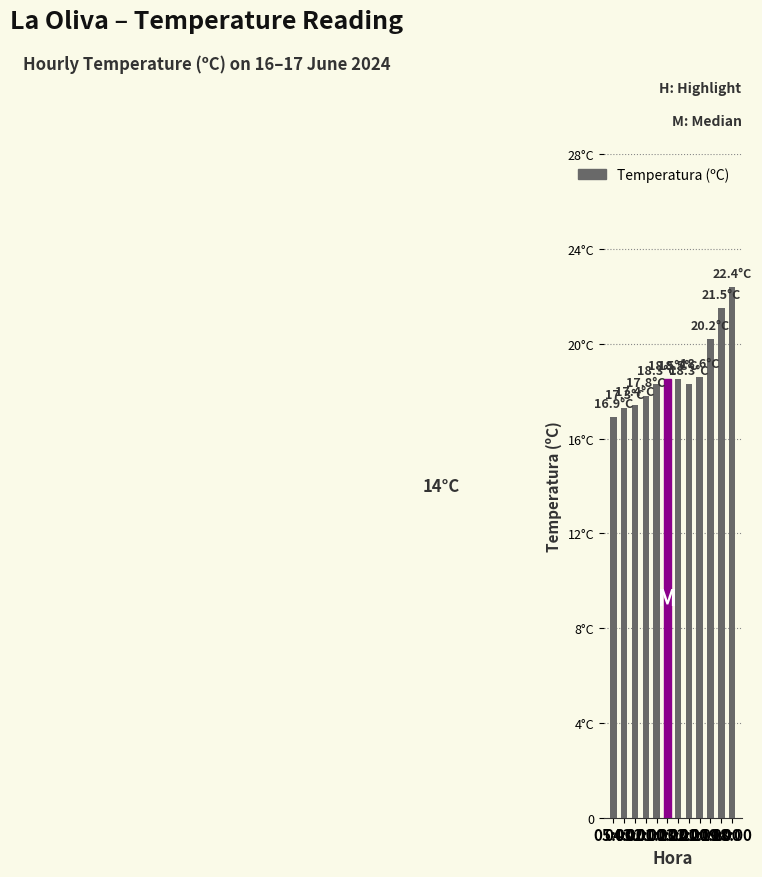

What is the smallest value displayed?

16.9